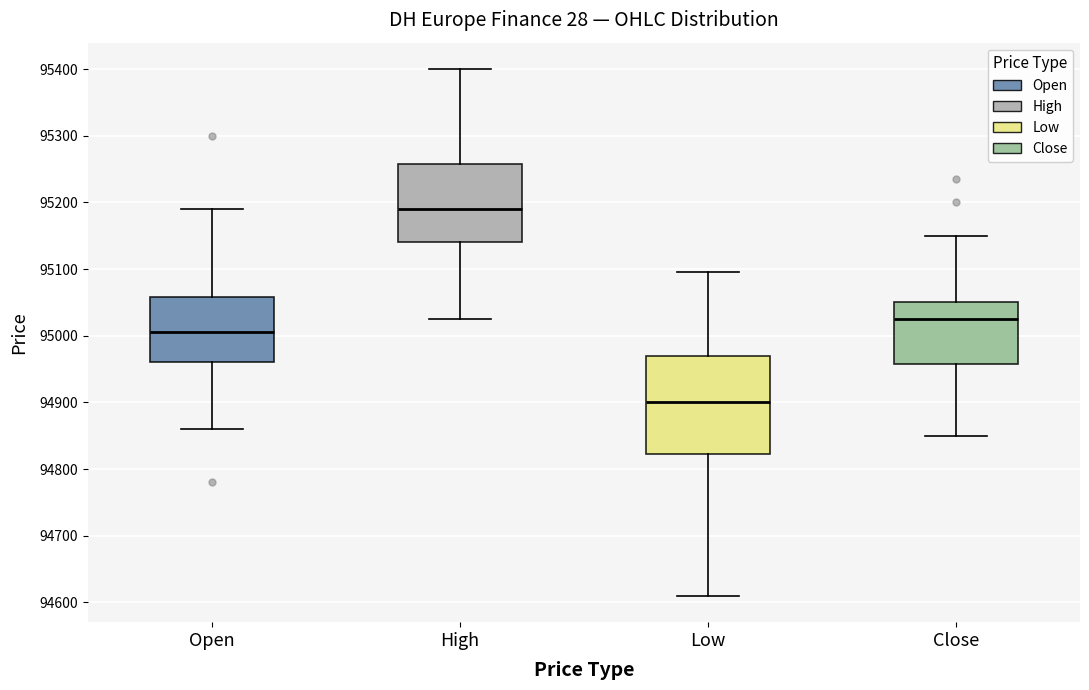

Reading left to right, read every box against the y-axis: the position of its median line, the range the box covers, and the ends of its whiskers. The values are not printed on the chart, so give them approximately, as read against the axis.

Open: median 95010, box 94960 to 95060, whiskers 94860 to 95190
High: median 95190, box 95140 to 95260, whiskers 95030 to 95400
Low: median 94900, box 94820 to 94970, whiskers 94610 to 95100
Close: median 95030, box 94960 to 95050, whiskers 94850 to 95150